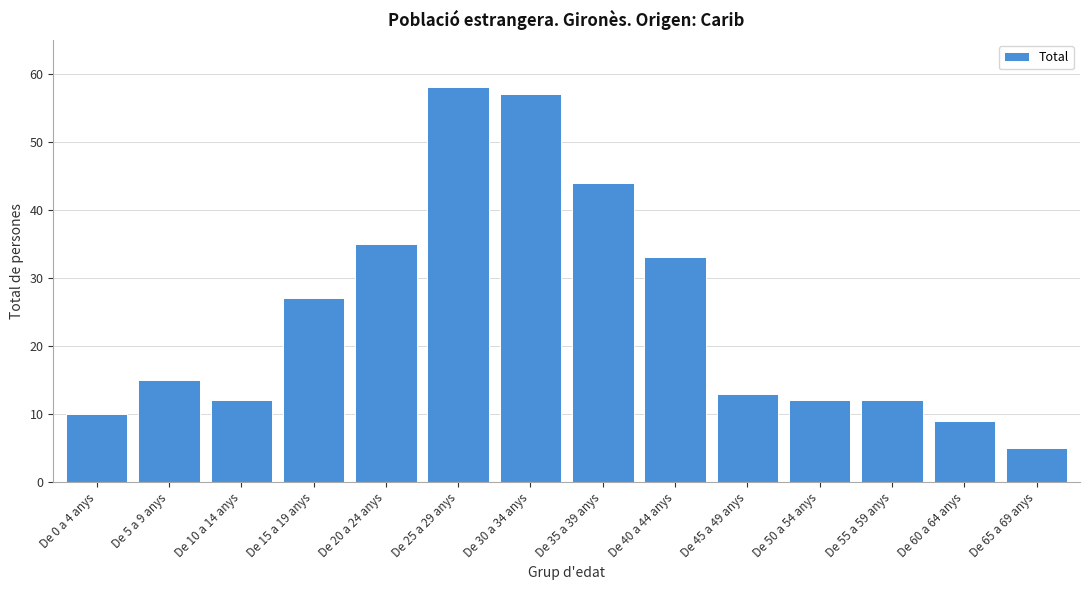

Reading left to right, list all the values displayed in this chart.

De 0 a 4 anys=10	De 5 a 9 anys=15	De 10 a 14 anys=12	De 15 a 19 anys=27	De 20 a 24 anys=35	De 25 a 29 anys=58	De 30 a 34 anys=57	De 35 a 39 anys=44	De 40 a 44 anys=33	De 45 a 49 anys=13	De 50 a 54 anys=12	De 55 a 59 anys=12	De 60 a 64 anys=9	De 65 a 69 anys=5